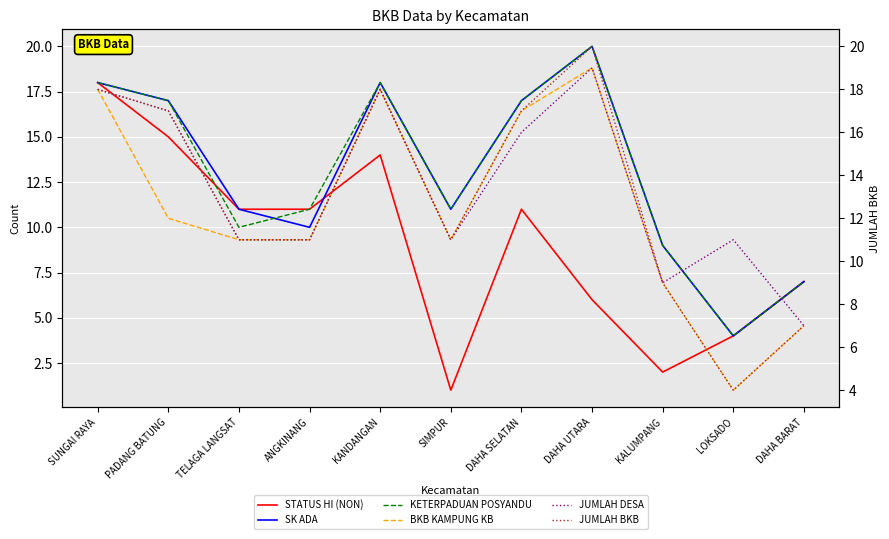

Read the SK ADA value at DAHA UTARA.

20